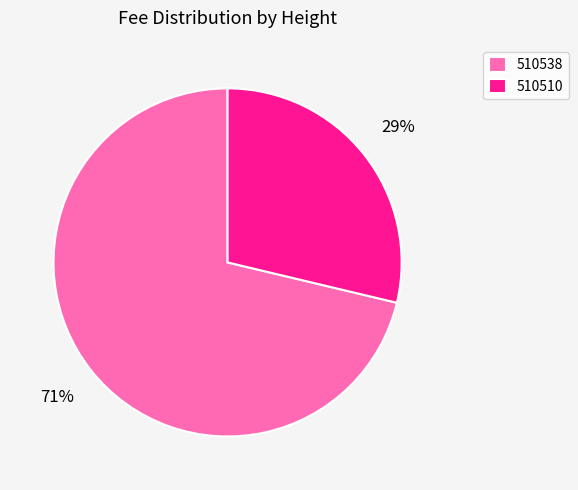

Between 510538 and 510510, which is larger?

510538